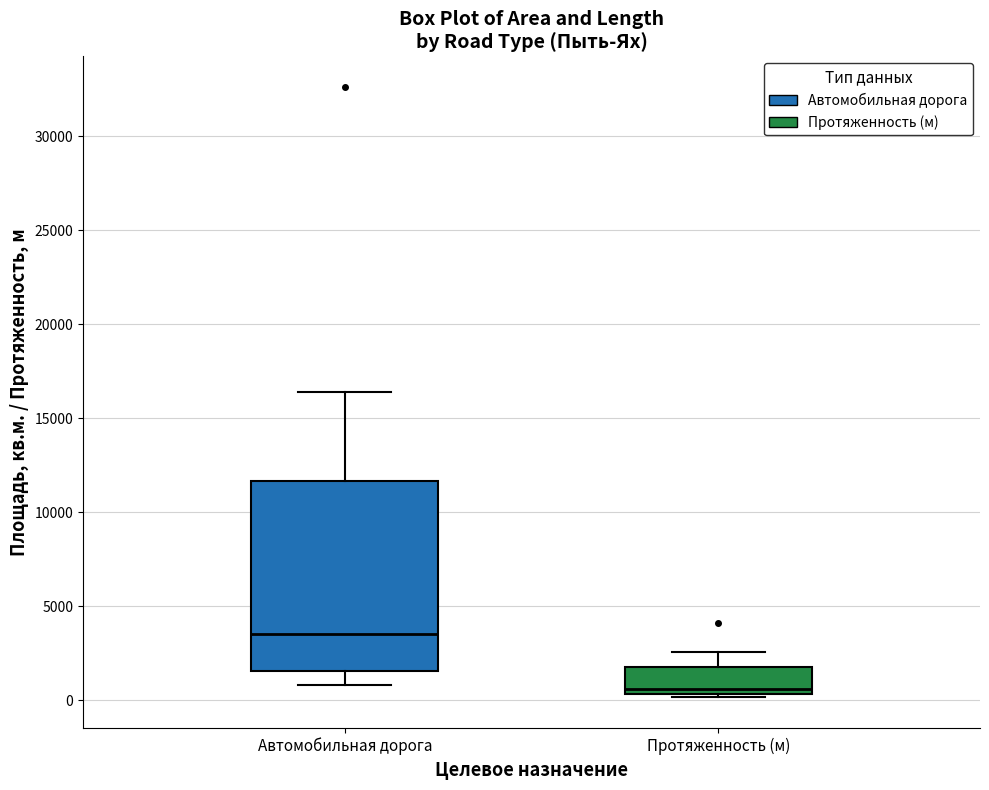

Reading left to right, transcribe this box plot: for each box, give where its median line is, the range the box spans, and where its two whiskers end, as read against the y-axis. The values are not printed on the chart, so give them approximately, as read against the axis.

Автомобильная дорога: median 3500, box 1500 to 11500, whiskers 1000 to 16500
Протяженность (м): median 500 (just above the box's lower edge), box 500 to 1500, whiskers 0 to 2500